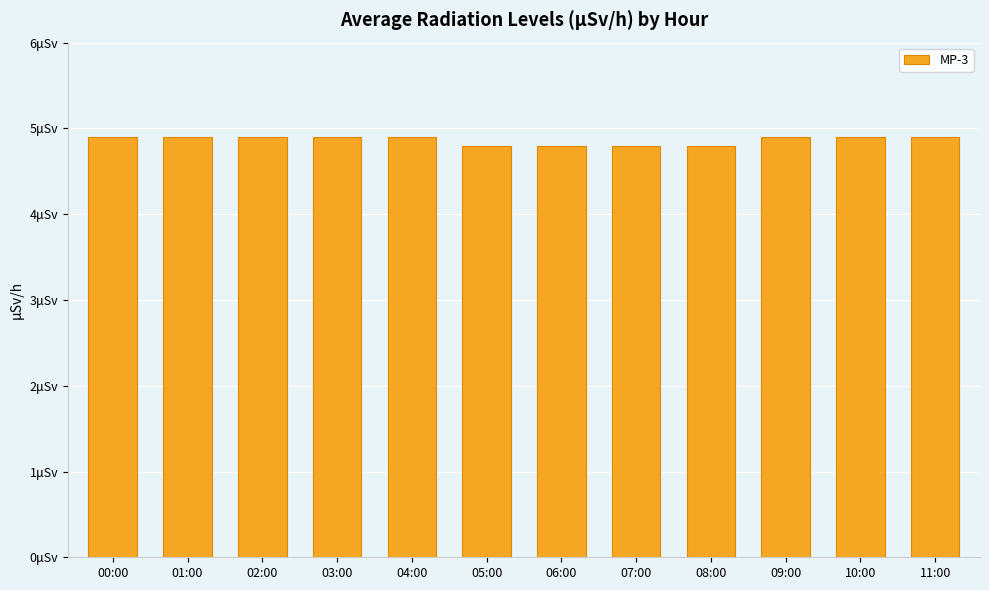

Does the chart contain any negative values?

No